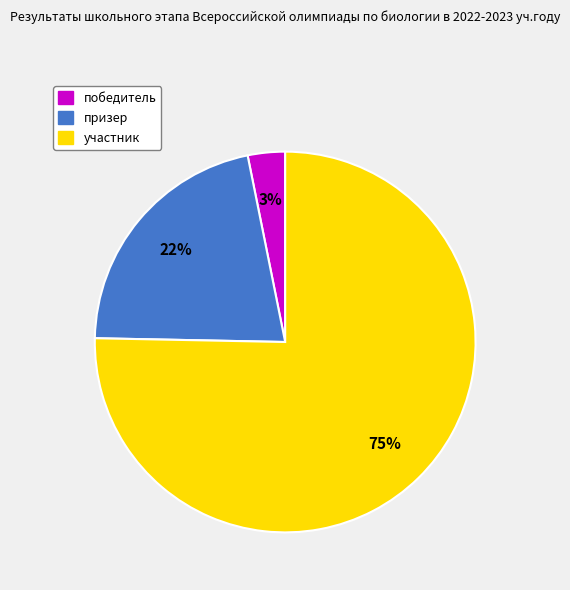

Does участник account for over 50% of the chart?

Yes